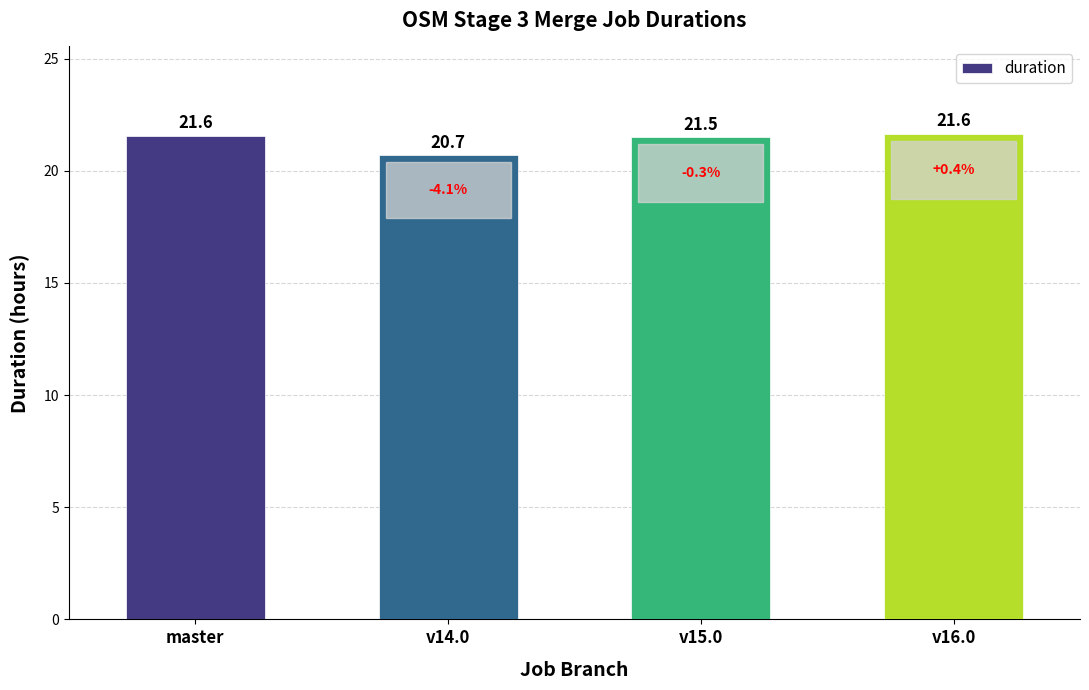

What position from the left is v14.0?

2